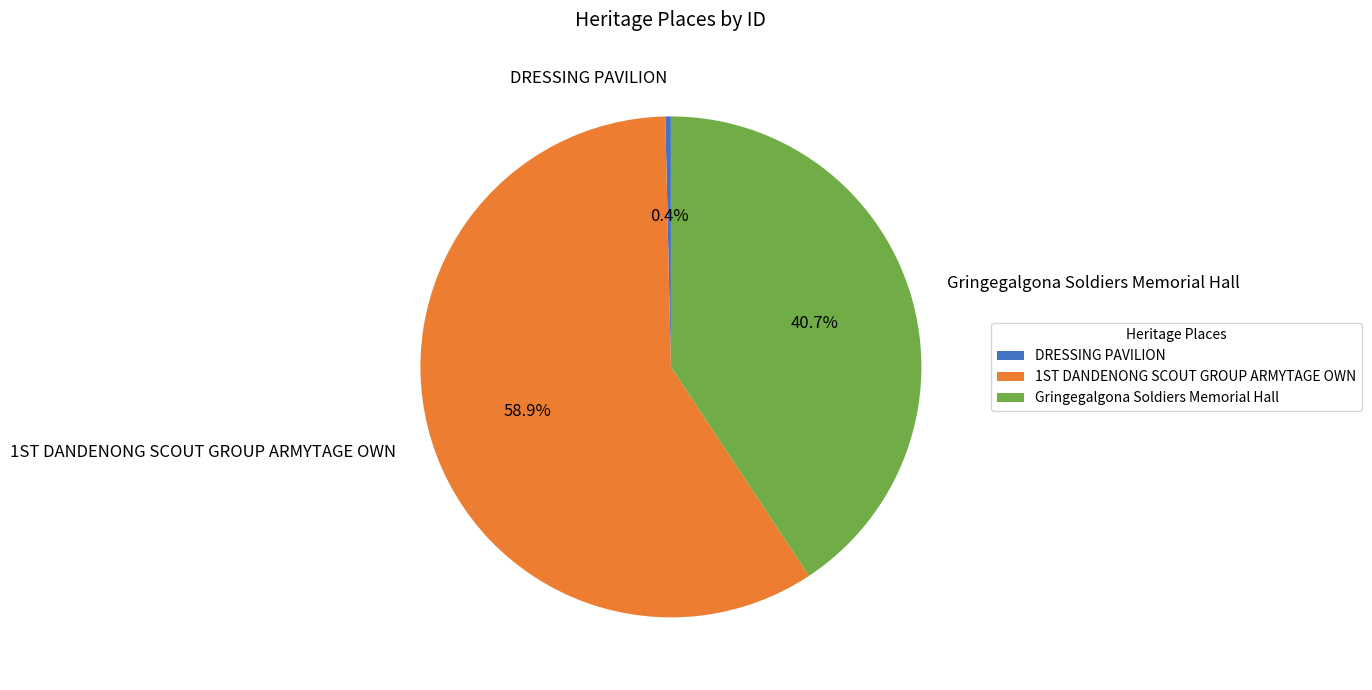

What percentage is NOT represented by DRESSING PAVILION?

99.6%